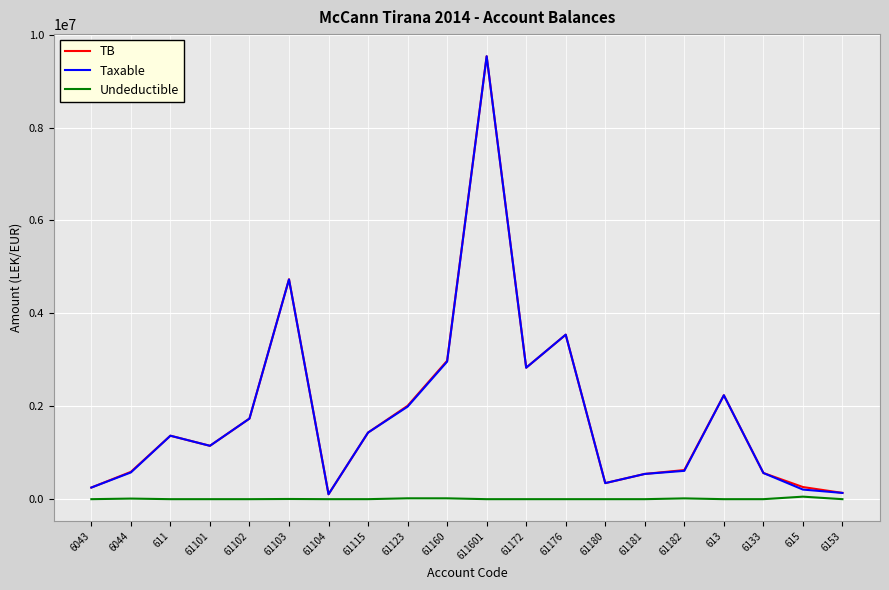

How many values in the Taxable series are below 1366068?

10